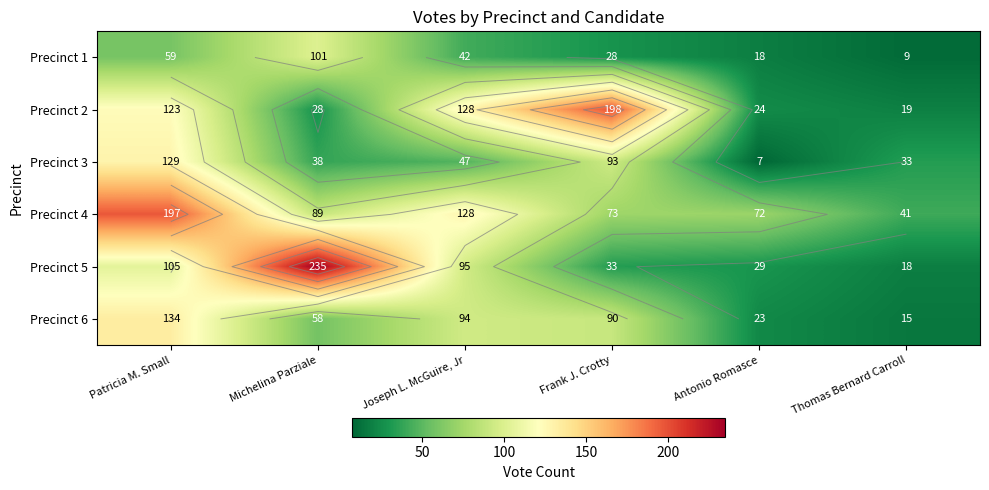

What is the sum of the Precinct 5 values at Michelina Parziale and Joseph L. McGuire, Jr?

330